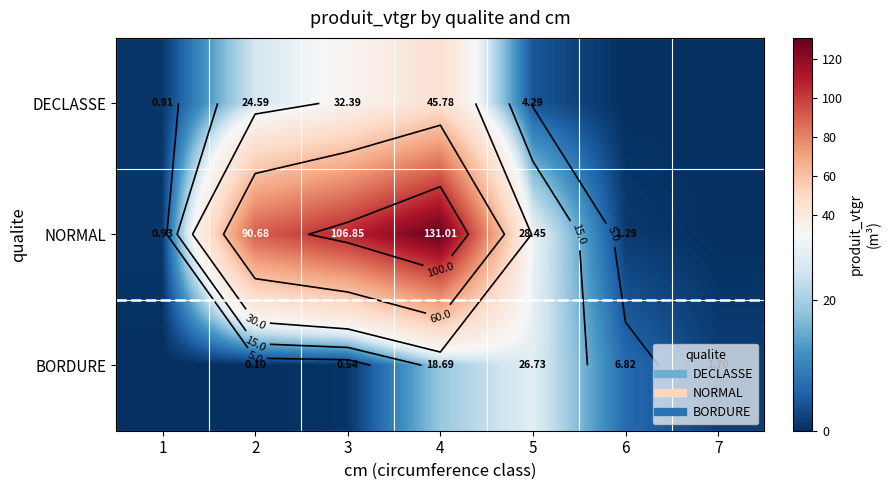

Is it true that BORDURE equals 0.1 at 2?

True